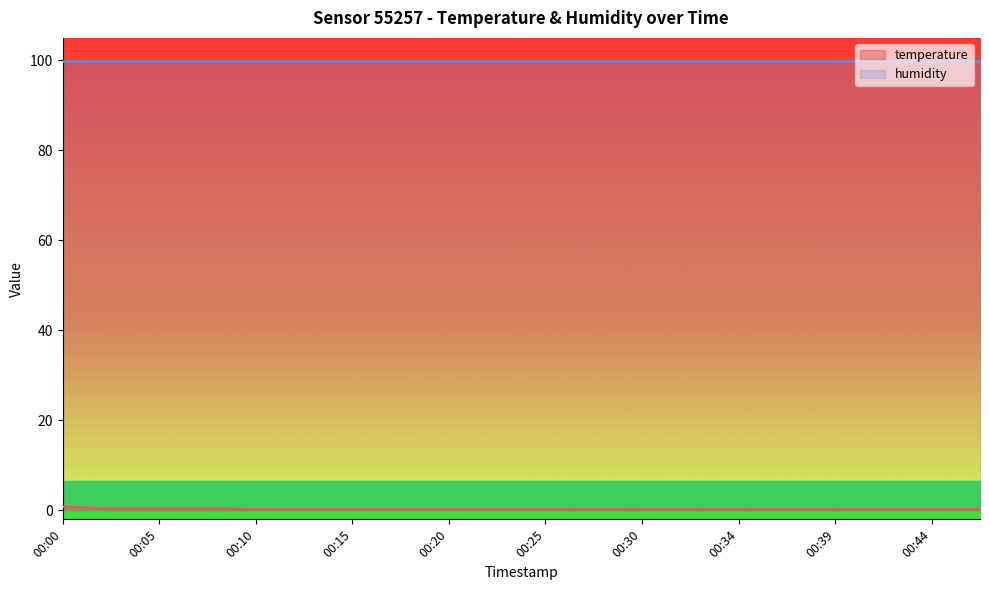

True or false: the data shows 0.2 at 00:37.

True